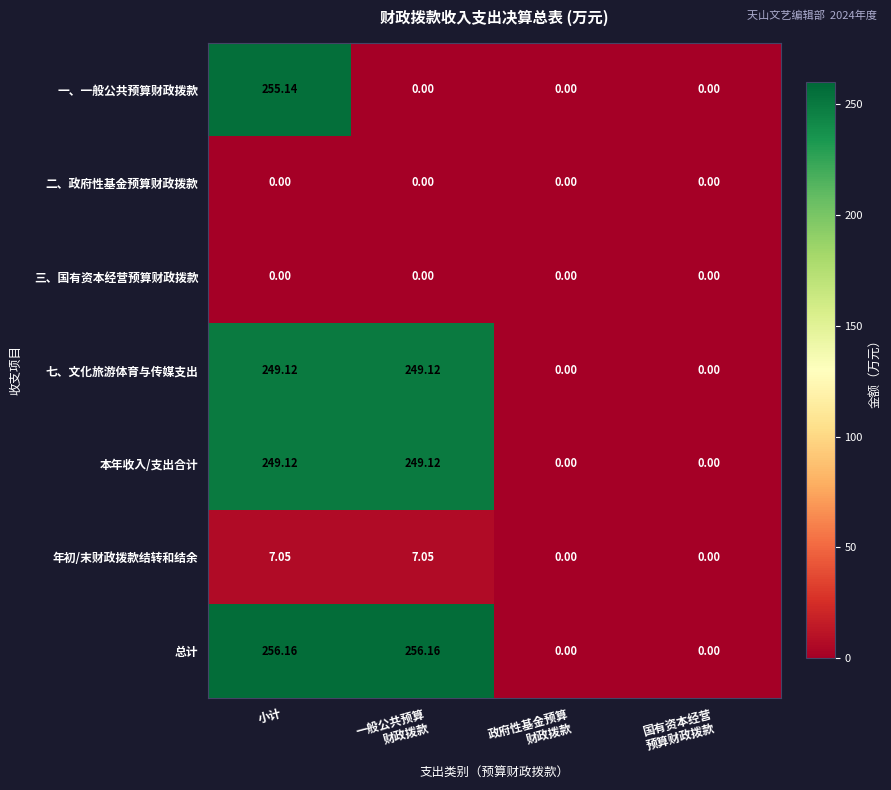

Which series has the widest spread of values?

总计